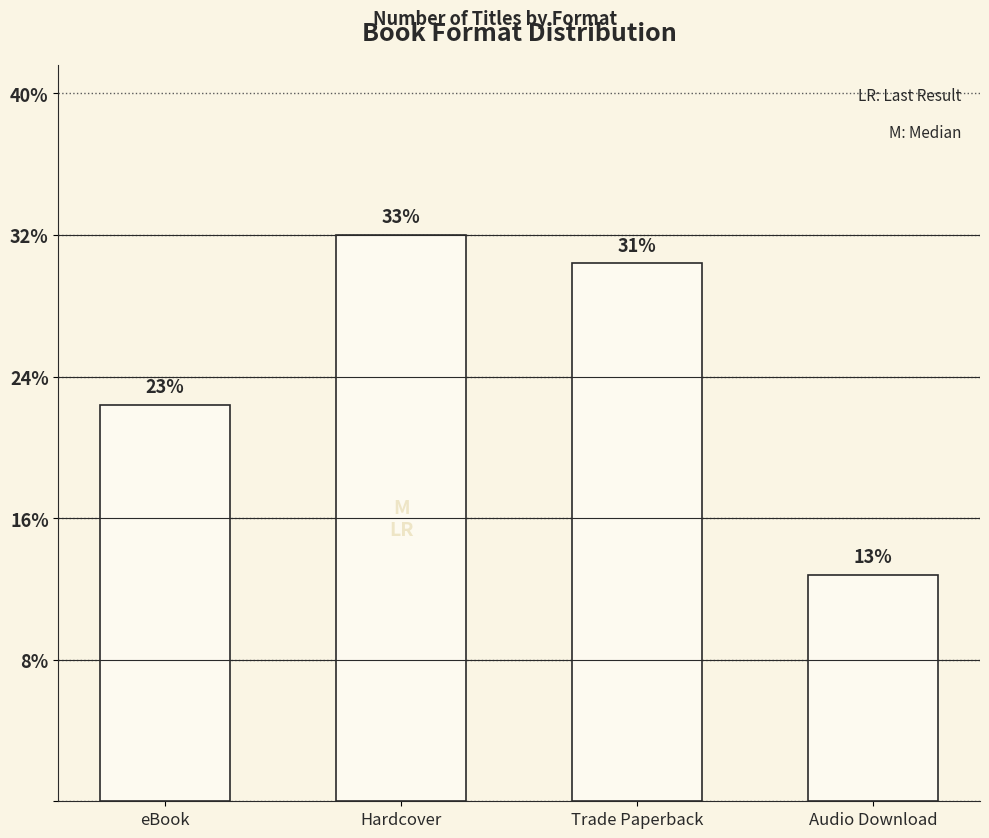

What is the label of the 2nd bar from the left?

Hardcover